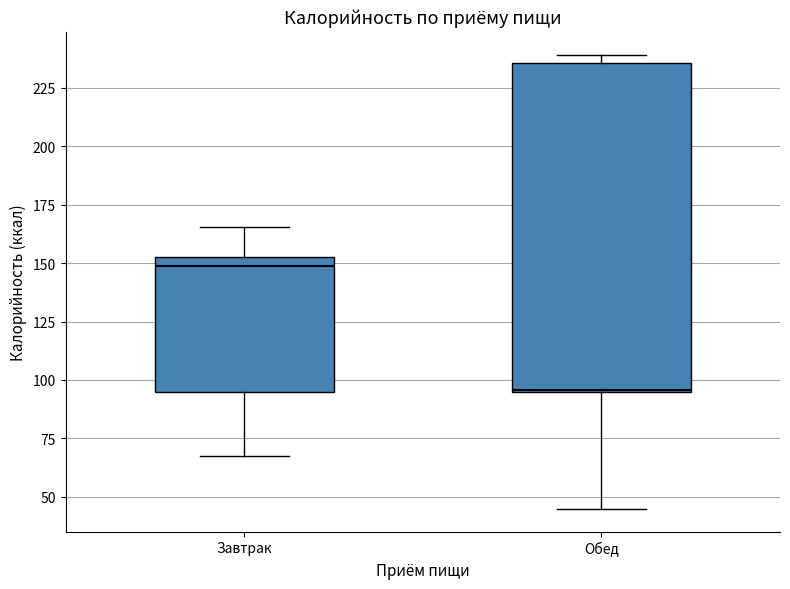

Comparing the boxes themselves (not the whiskers), which one is the tallest?

Обед